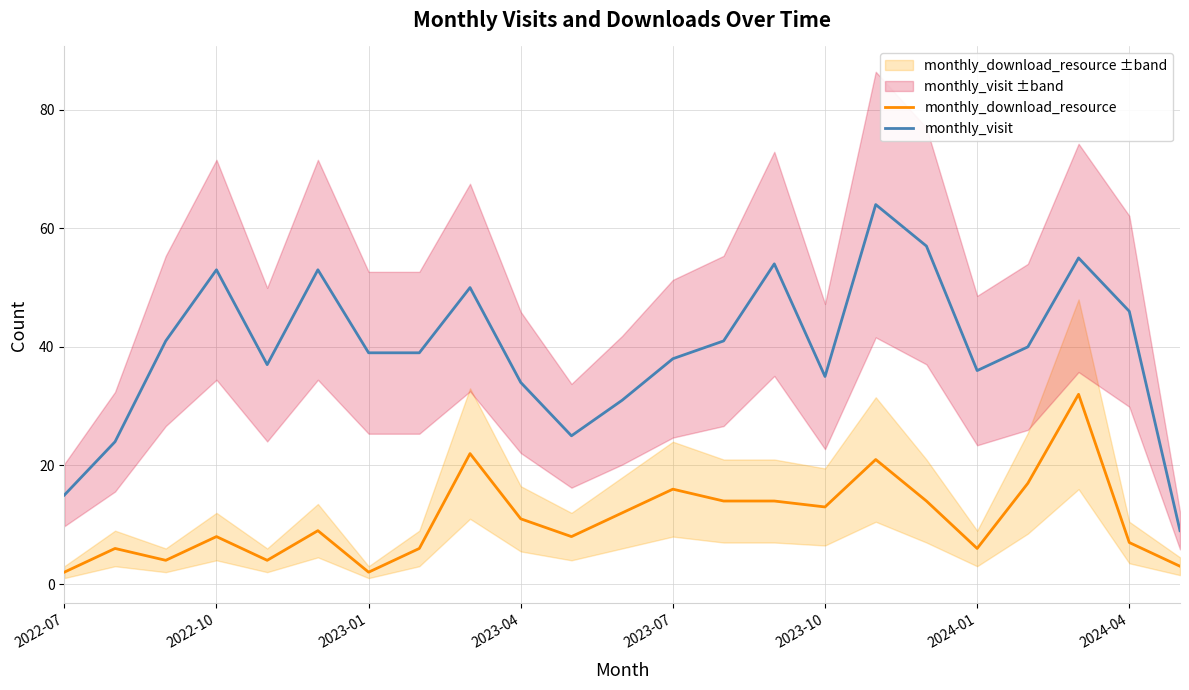

Which label corresponds to the smallest value in the chart?

2022-07